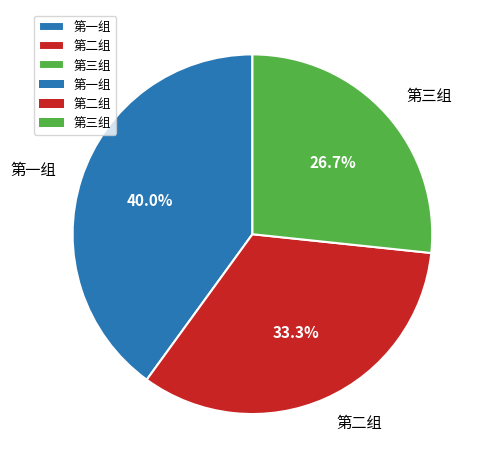

Rank the categories by value from highest to lowest.

第一组, 第二组, 第三组